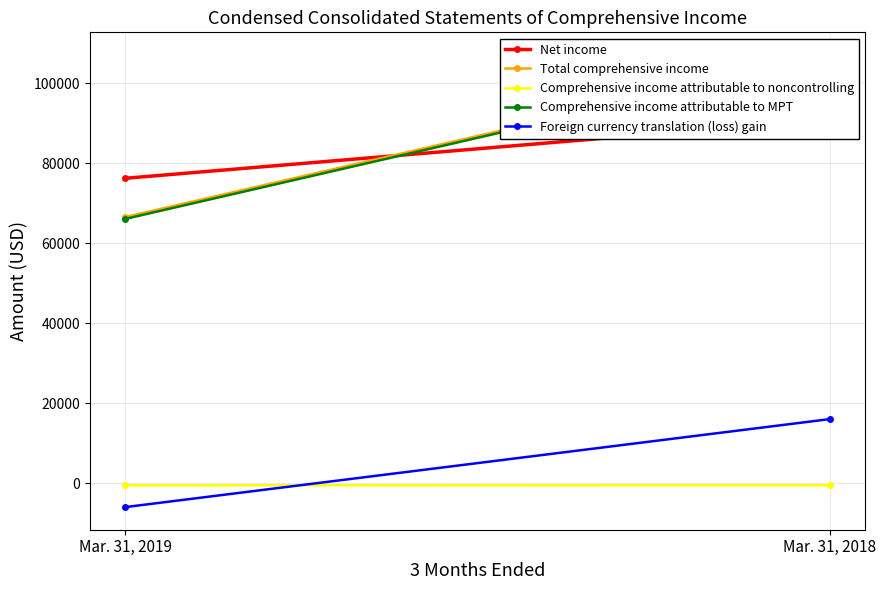

What is the minimum value for Total comprehensive income?

66601